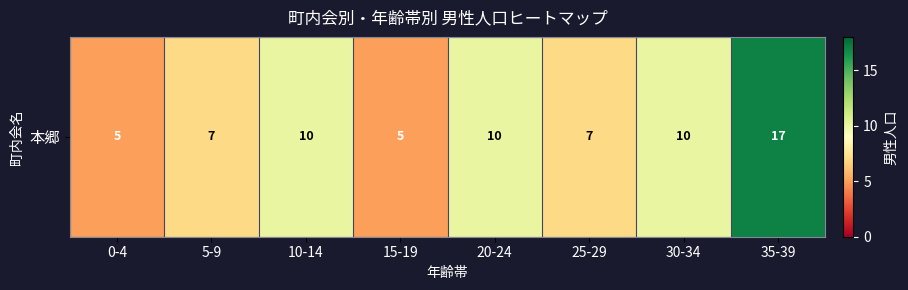

What is the approximate value at 20-24?

10